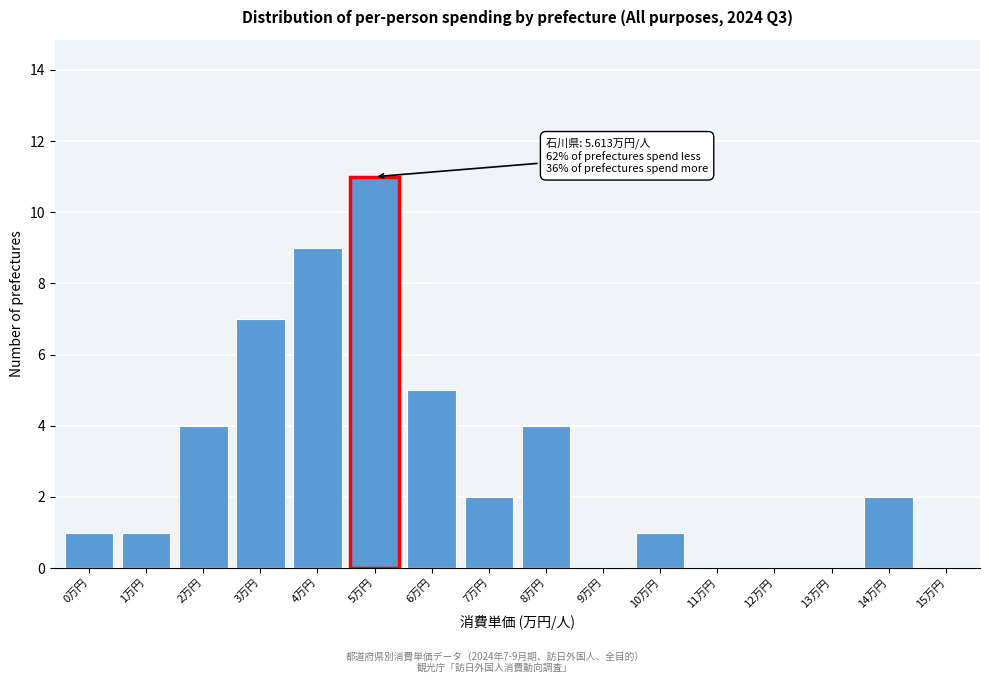

Reading right to left, what are all the values shown in this chart?

15万円=0	14万円=2	13万円=0	12万円=0	11万円=0	10万円=1	9万円=0	8万円=4	7万円=2	6万円=5	5万円=11	4万円=9	3万円=7	2万円=4	1万円=1	0万円=1